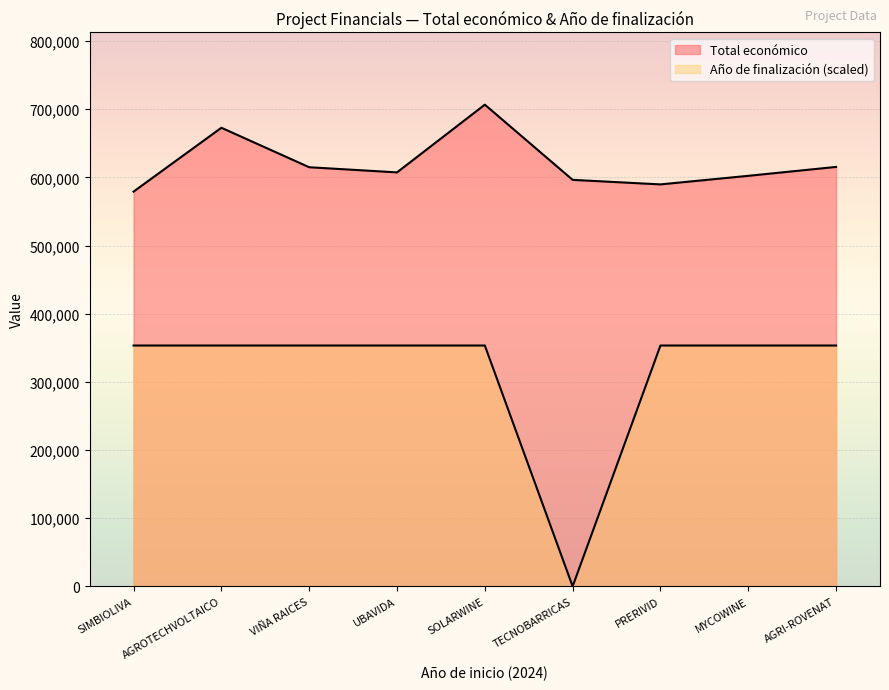

At how many categories does at least one series exceed 125949?

9